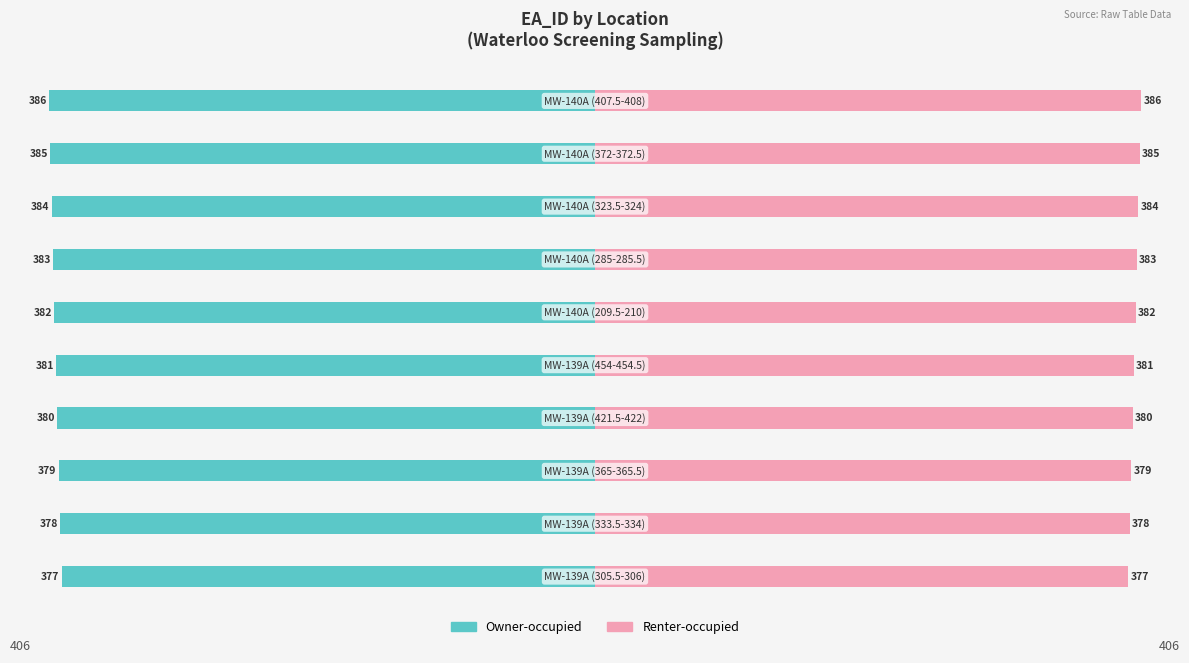

Reading right to left, extract all data points from this chart.

Owner-occupied: 400=-386	300=-385	200=-384	100=-383	0=-382	−100=-381	−200=-380	−300=-379	−400=-378	−500=-377
Renter-occupied: 400=386	300=385	200=384	100=383	0=382	−100=381	−200=380	−300=379	−400=378	−500=377